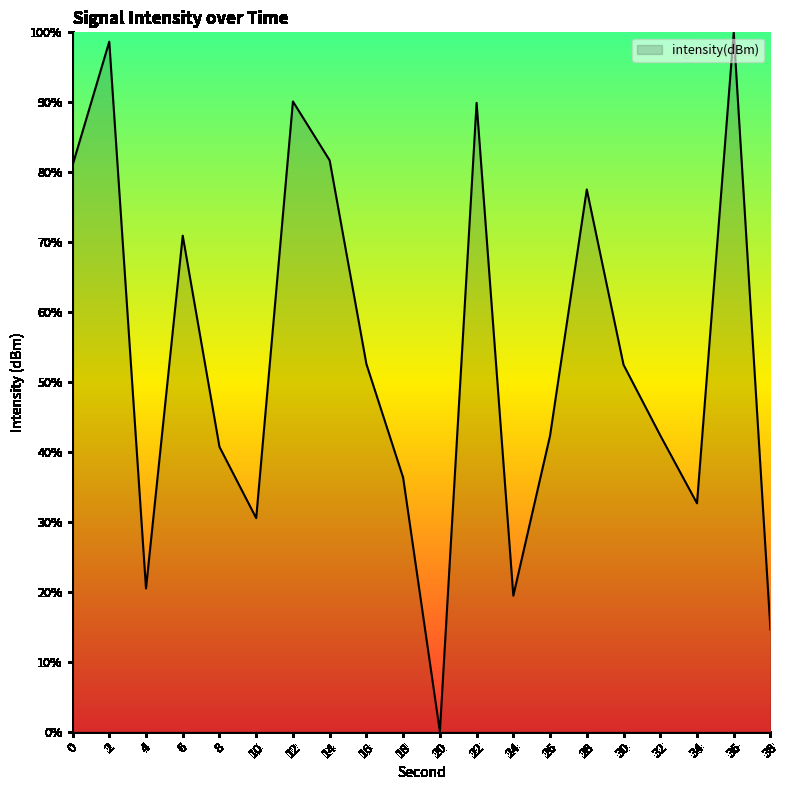

What is the difference between the second highest and second lowest values?

84.1